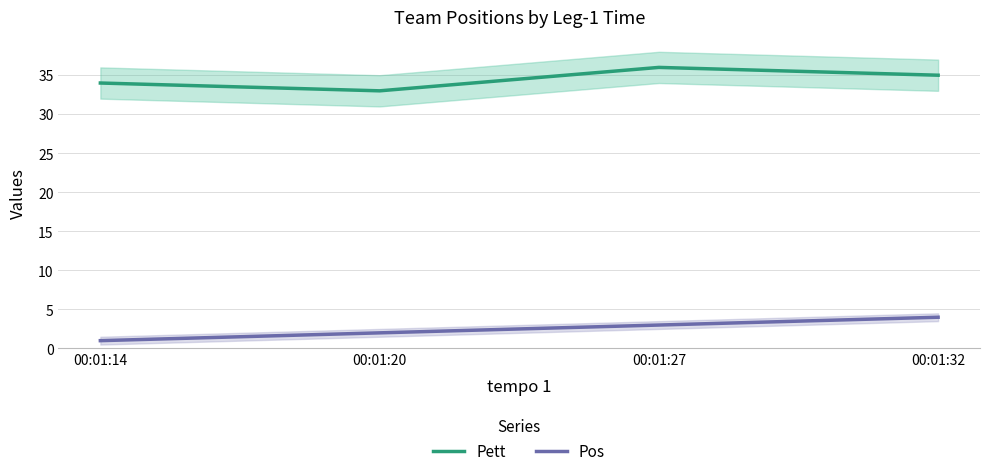

Between 00:01:27 and 00:01:32, which series saw the biggest shift?

Pett